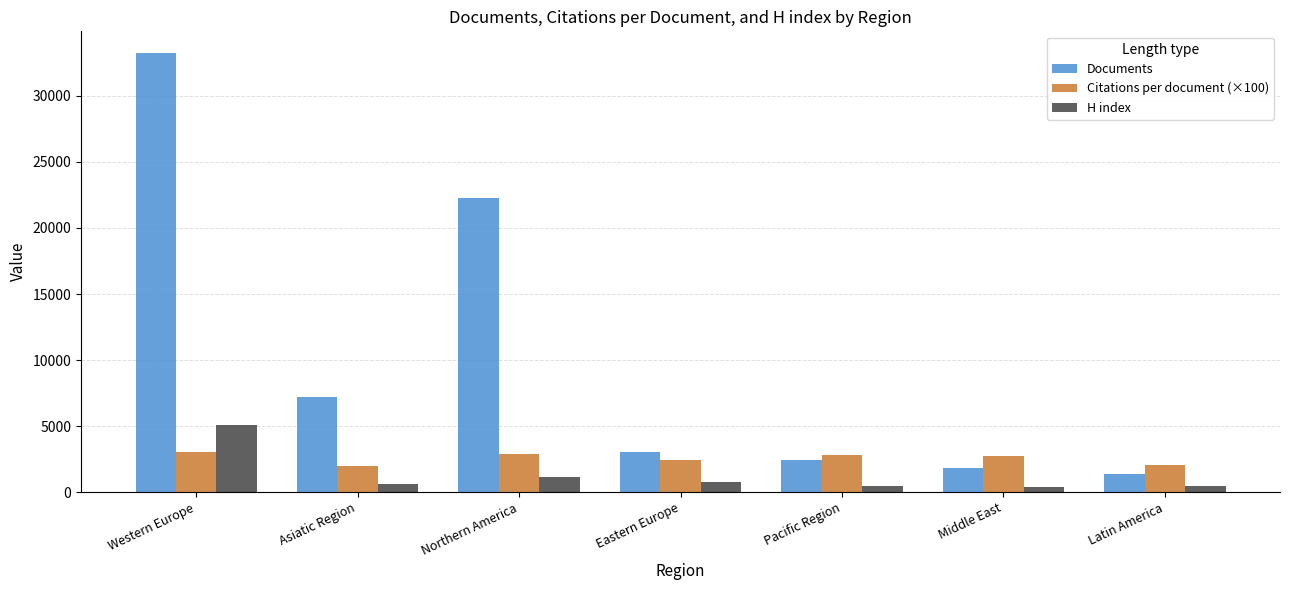

How many groups of bars are there?

7